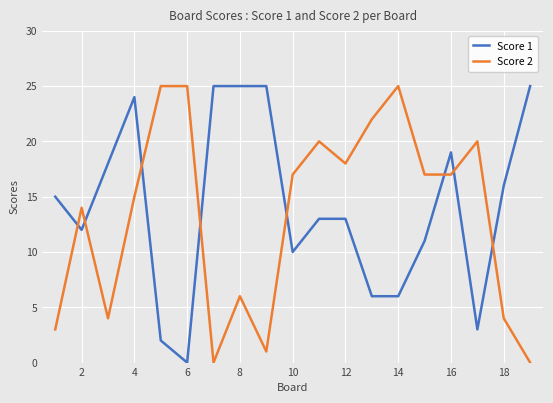

What are all the series names shown in the legend?

Score 1, Score 2